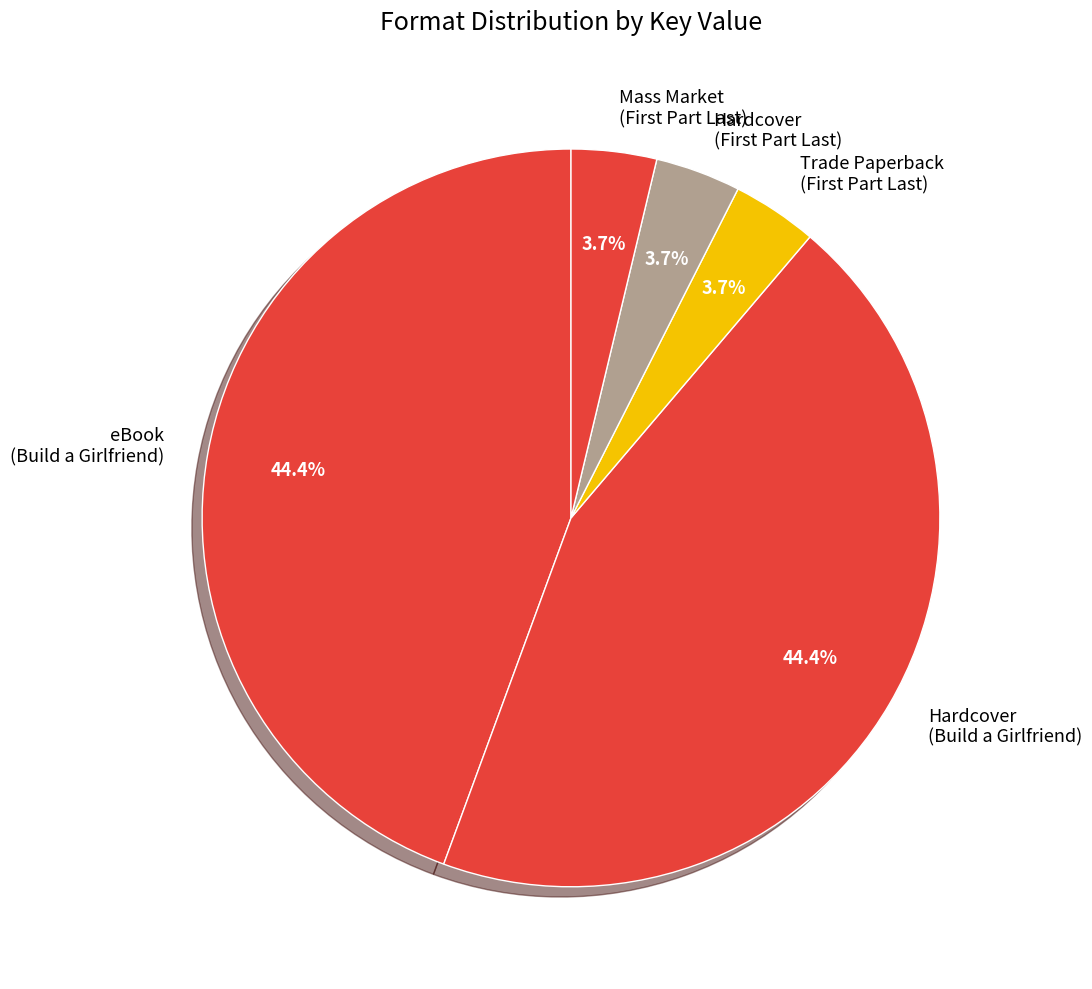

Does any single category account for the majority?

No